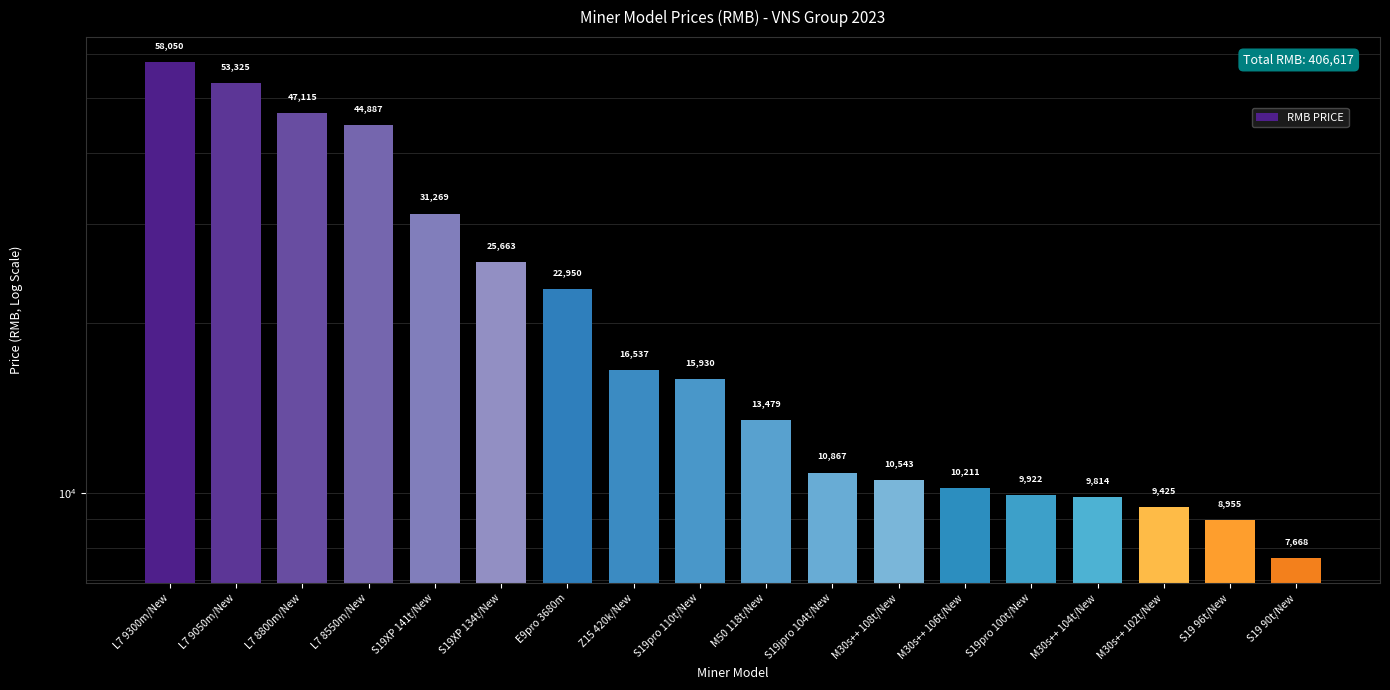

What is the label of the 13th bar from the left?

M30s++ 106t/New